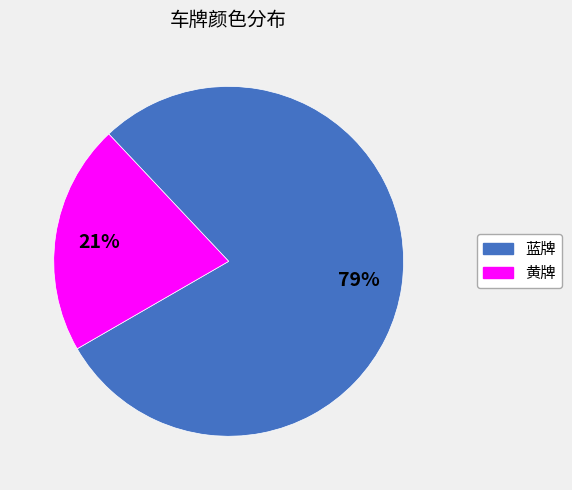

Which slice is the largest?

蓝牌